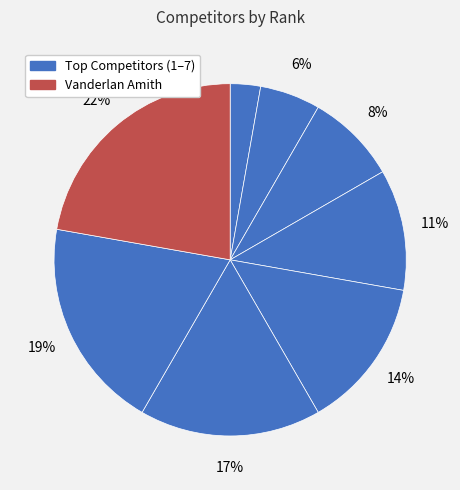

How many slices are in this pie chart?

8